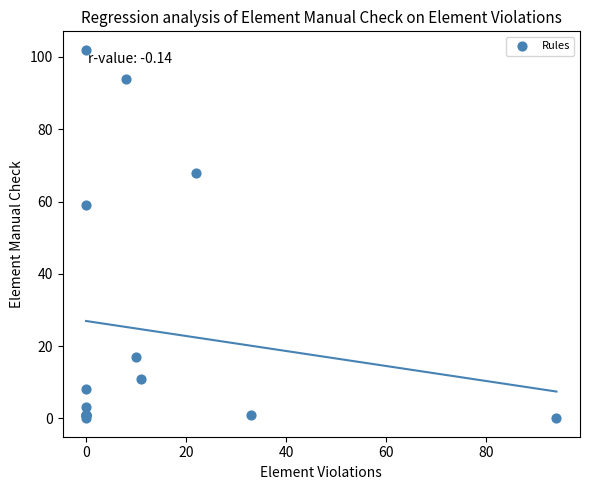

What Y value in the scatter plot is closest to 51?

59